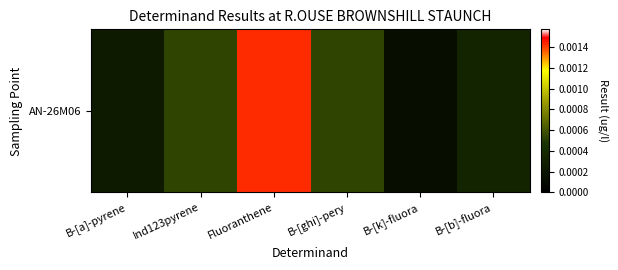

Reading right to left, transcribe all the data shown in this chart.

B-[b]-fluora=0.0	B-[k]-fluora=0.0	B-[ghi]-pery=0.0	Fluoranthene=0.0	Ind123pyrene=0.0	B-[a]-pyrene=0.0